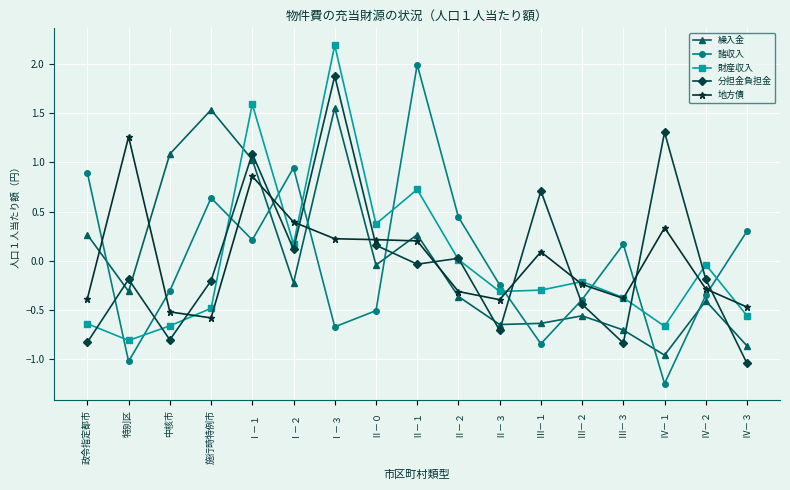

Does the chart display data point markers on the line(s)?

Yes